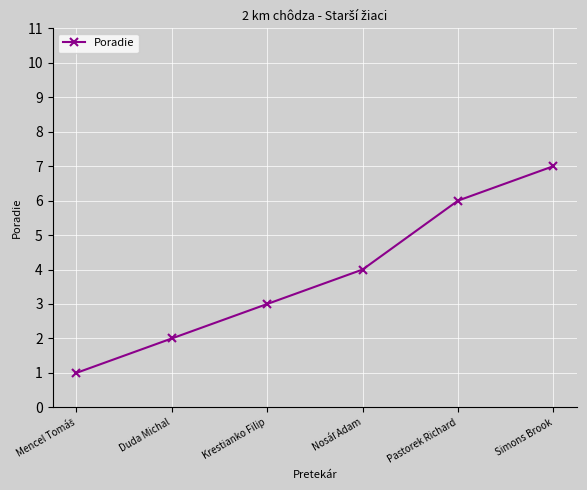

What is the value of the 1st point from the left?

1